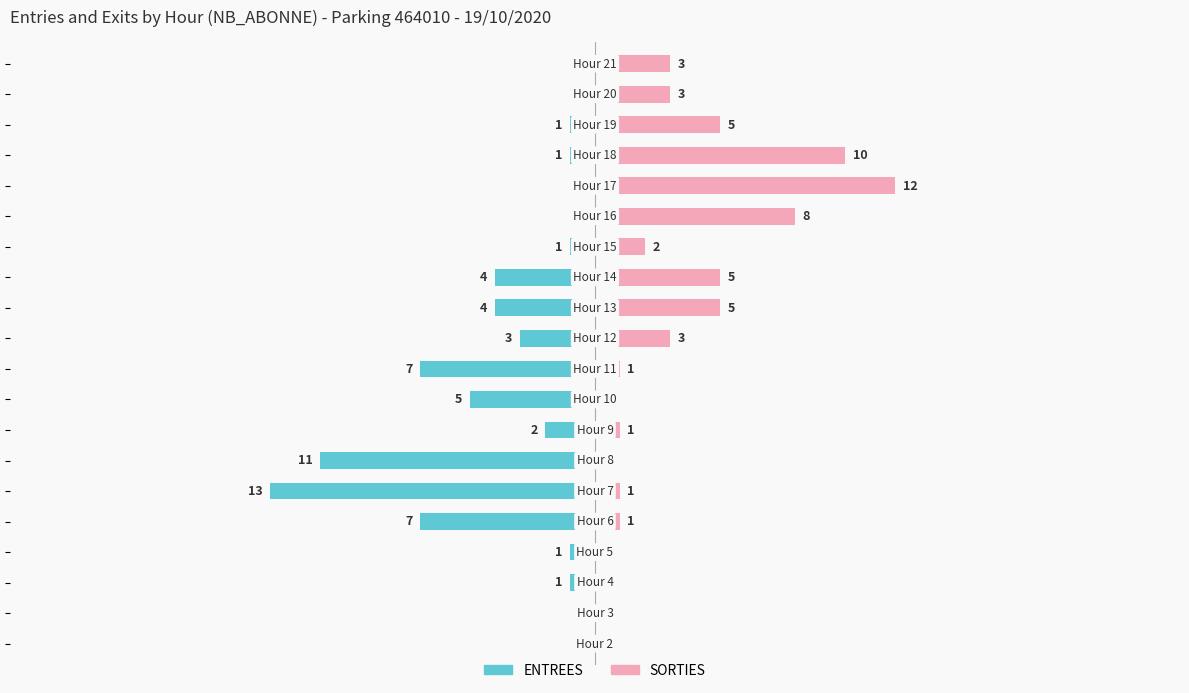

At 15, list the series in order from largest to smallest.

SORTIES, ENTREES